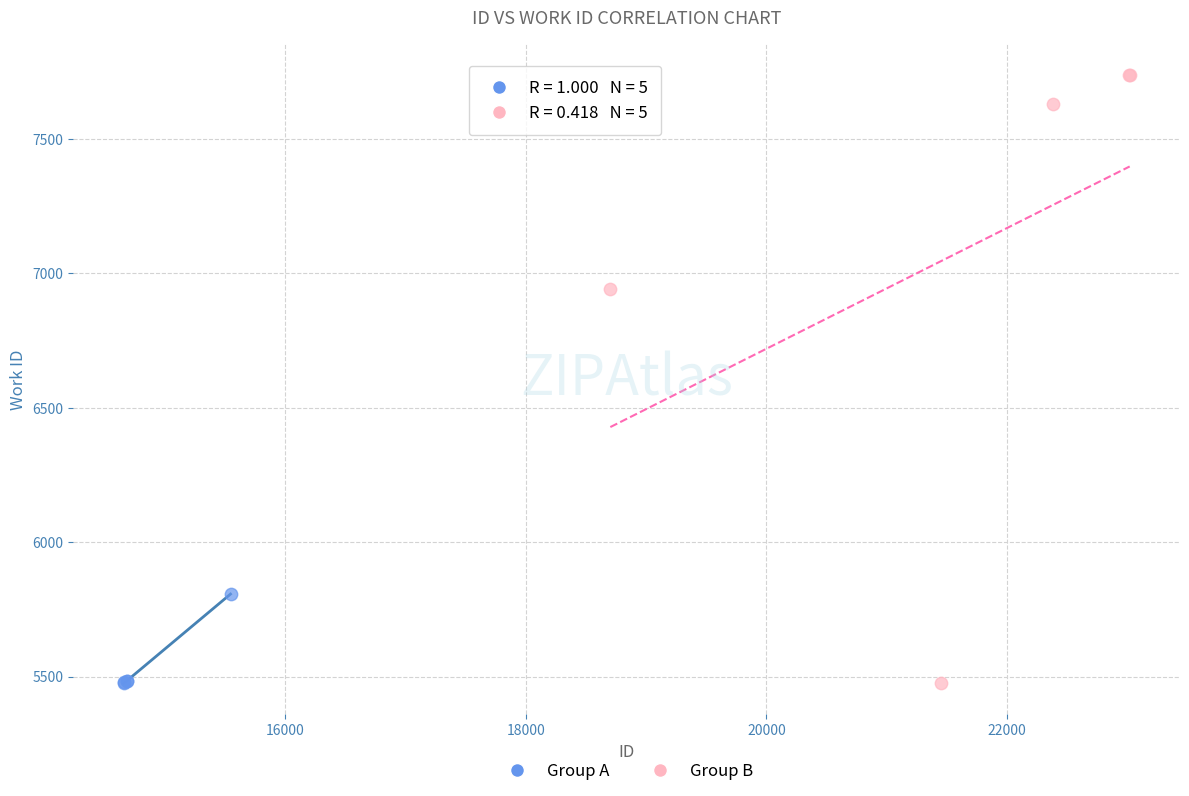

Which series has the widest spread of Y values?

Group B